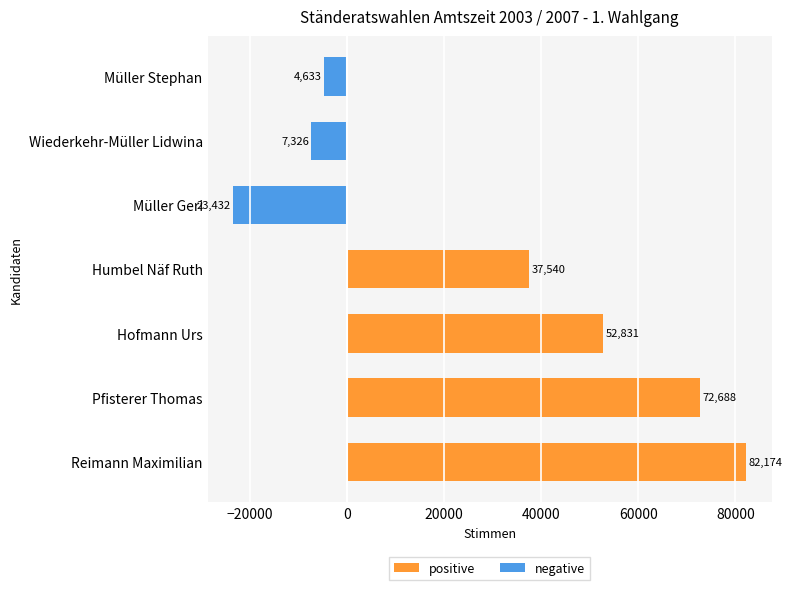

How many bars are there in each group?

2